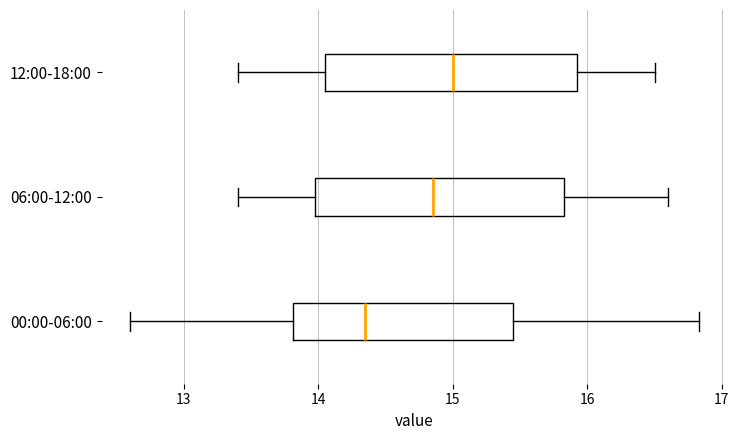

Which box's median line is the furthest to the left?

00:00-06:00